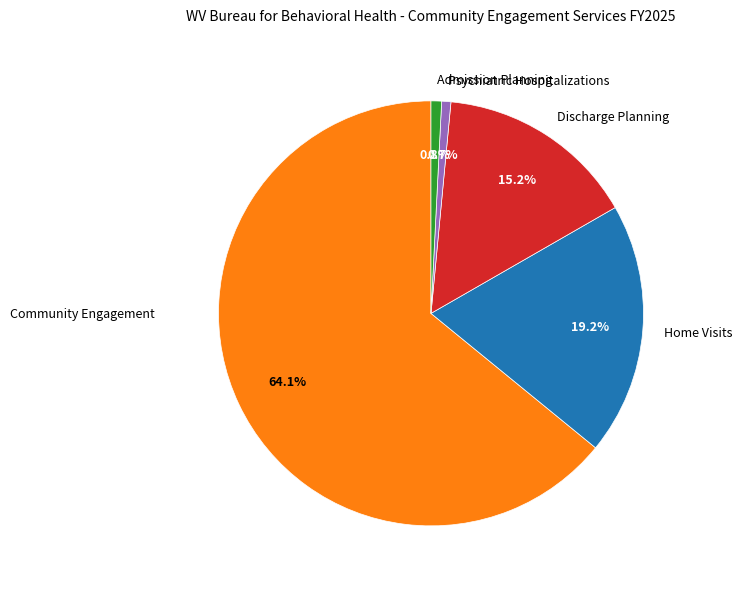

Count the number of slices in the pie.

5